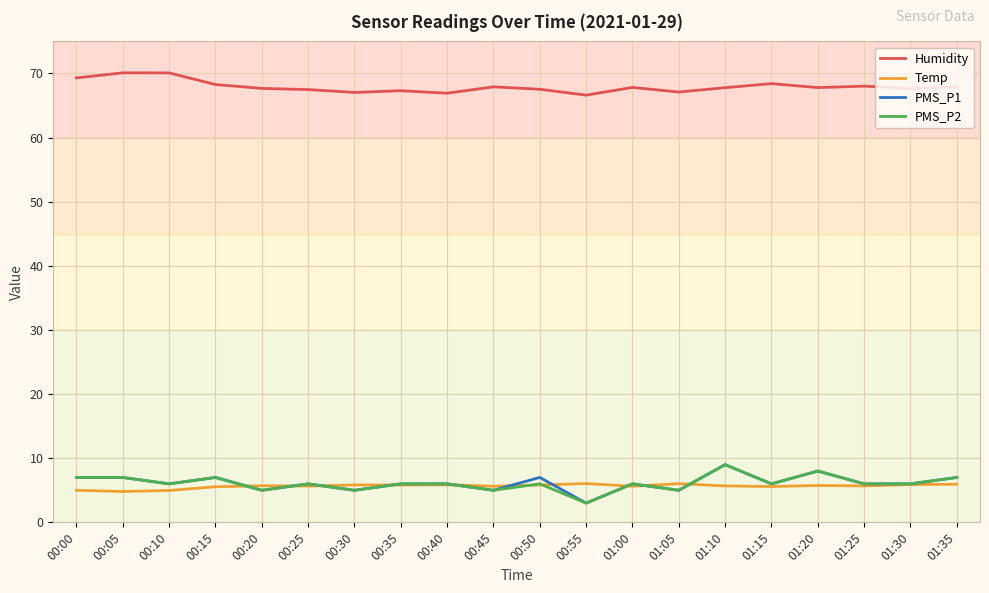

What is the difference between the maximum and minimum values in the Humidity series?

3.5